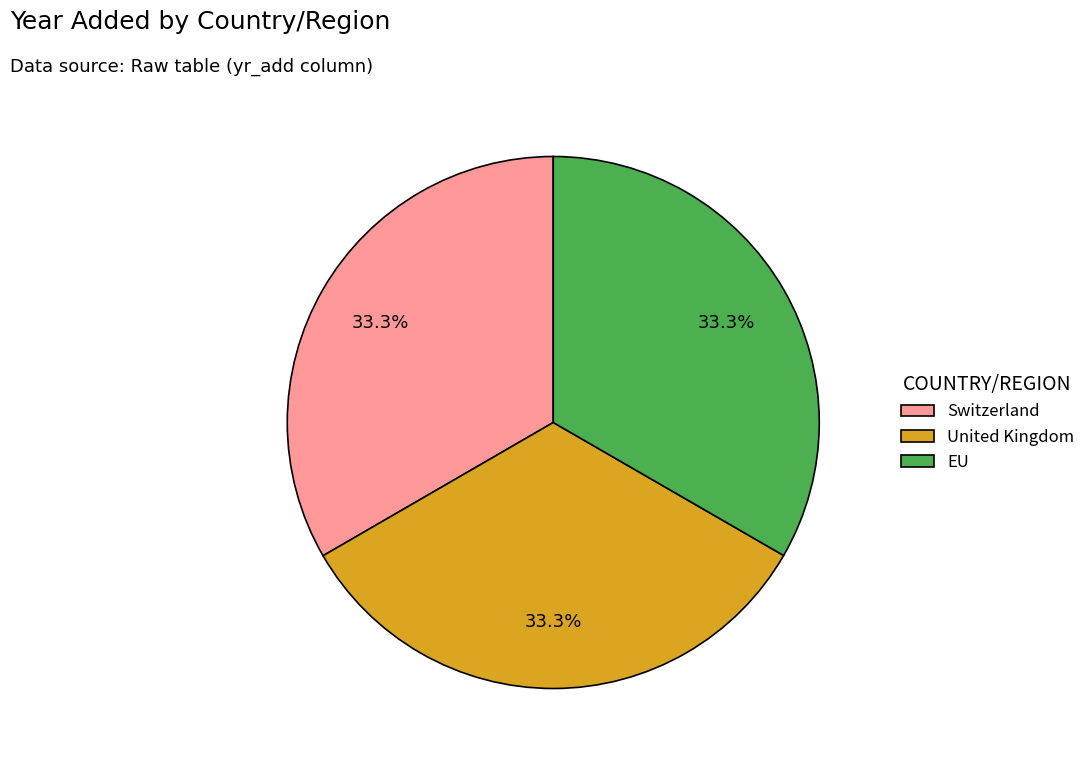

Does EU account for over 50% of the chart?

No